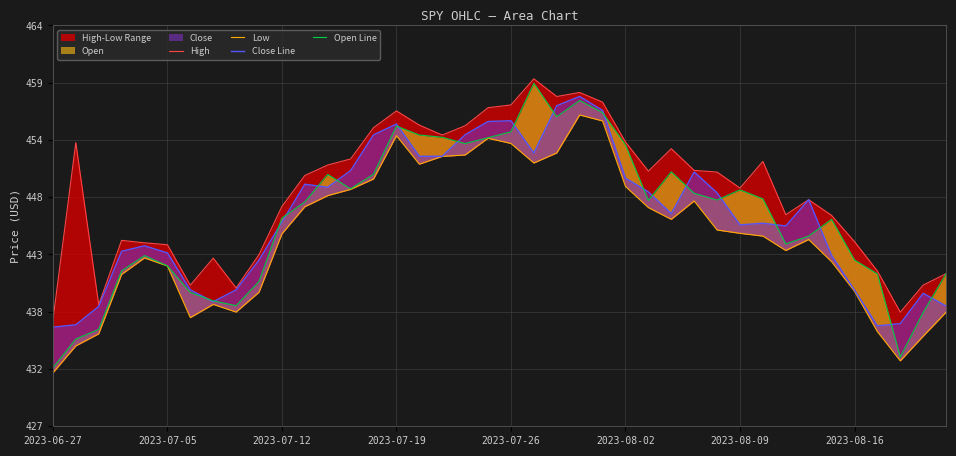

What is the value of the Low point at the 34th from the left?

444.4